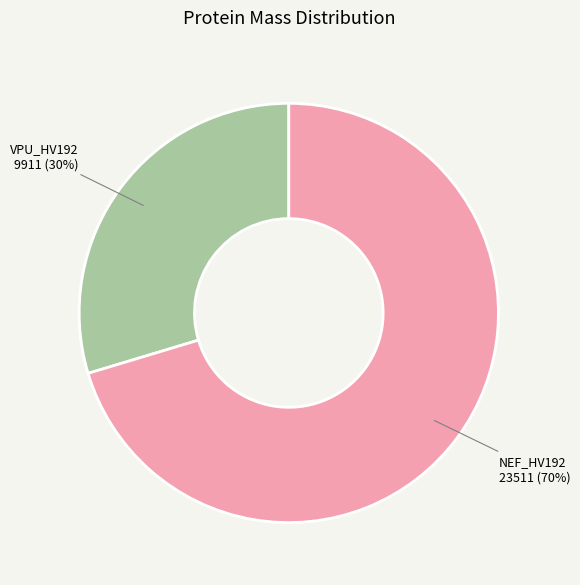

Rank the categories by value from lowest to highest.

VPU_HV192, NEF_HV192